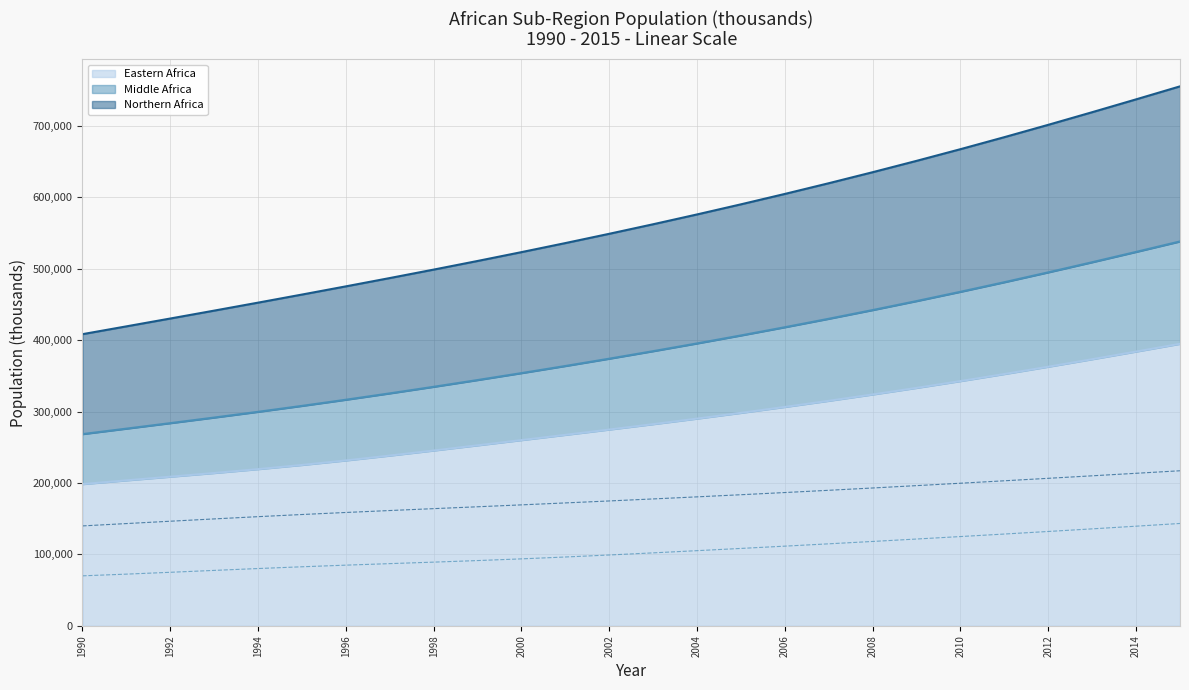

True or false: Middle Africa and Northern Africa intersect in this chart.

False